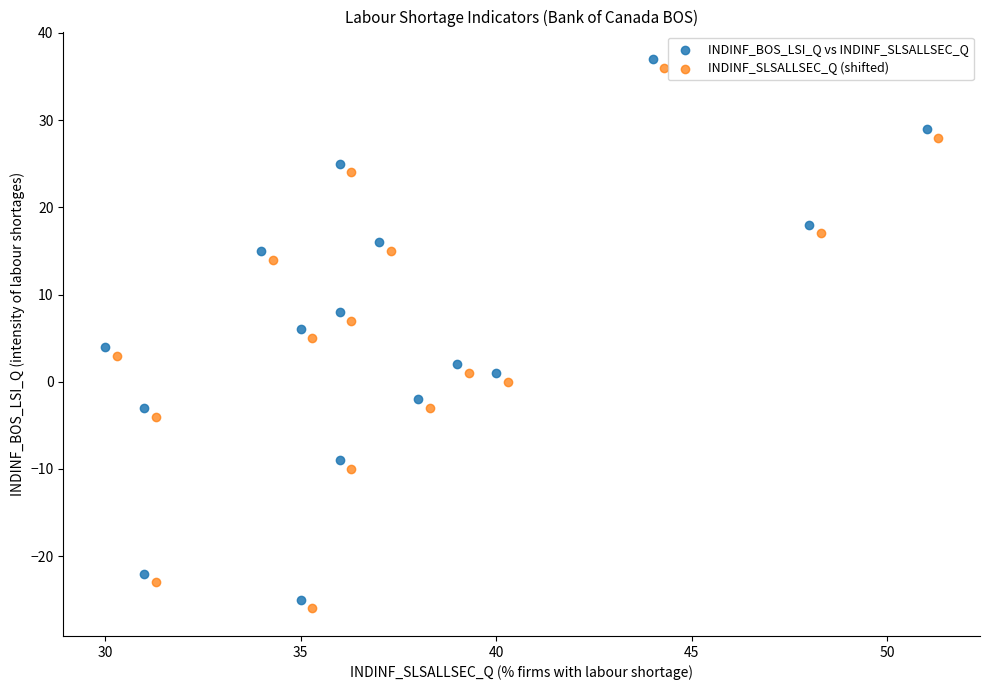

Which series reaches the maximum Y coordinate?

INDINF_BOS_LSI_Q vs INDINF_SLSALLSEC_Q